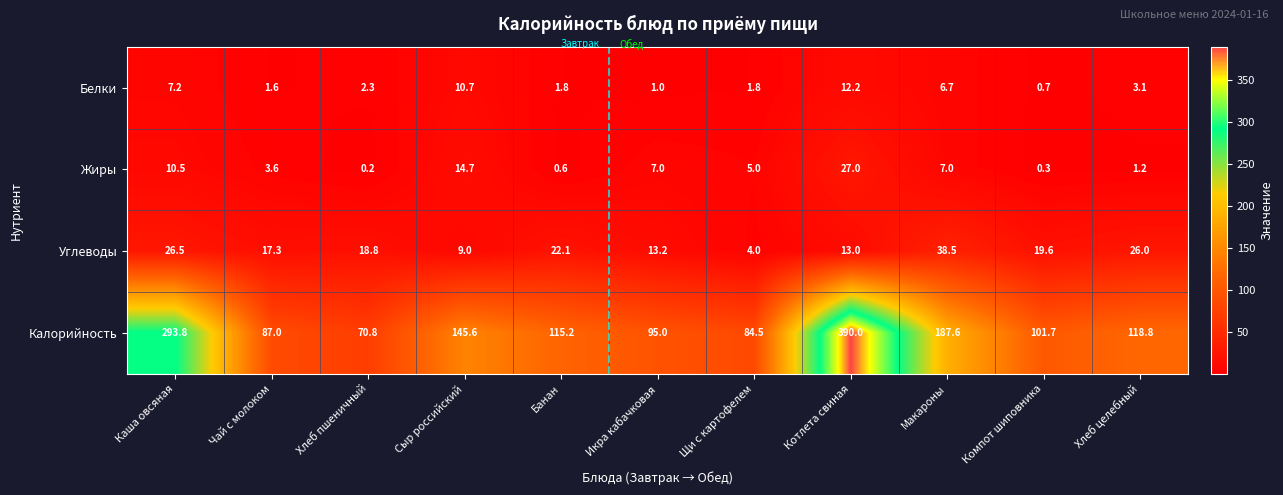

Is it true that Жиры equals 17.3 at Каша овсяная?

False